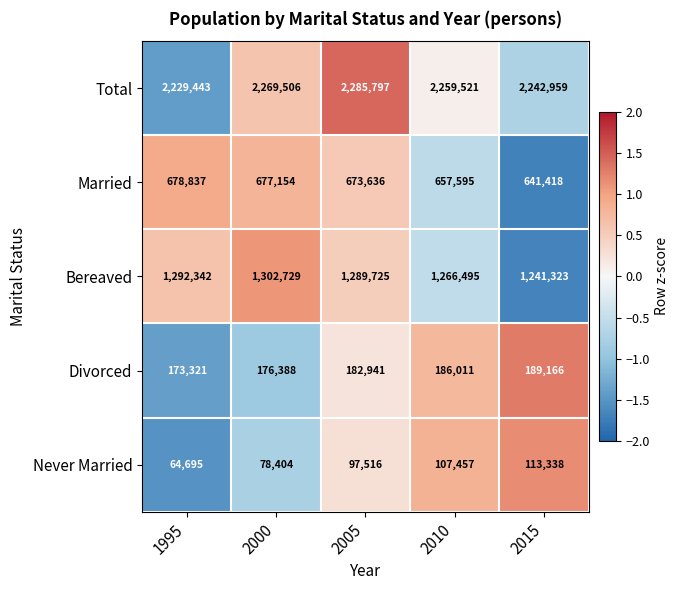

What is the maximum value for Divorced?

189166